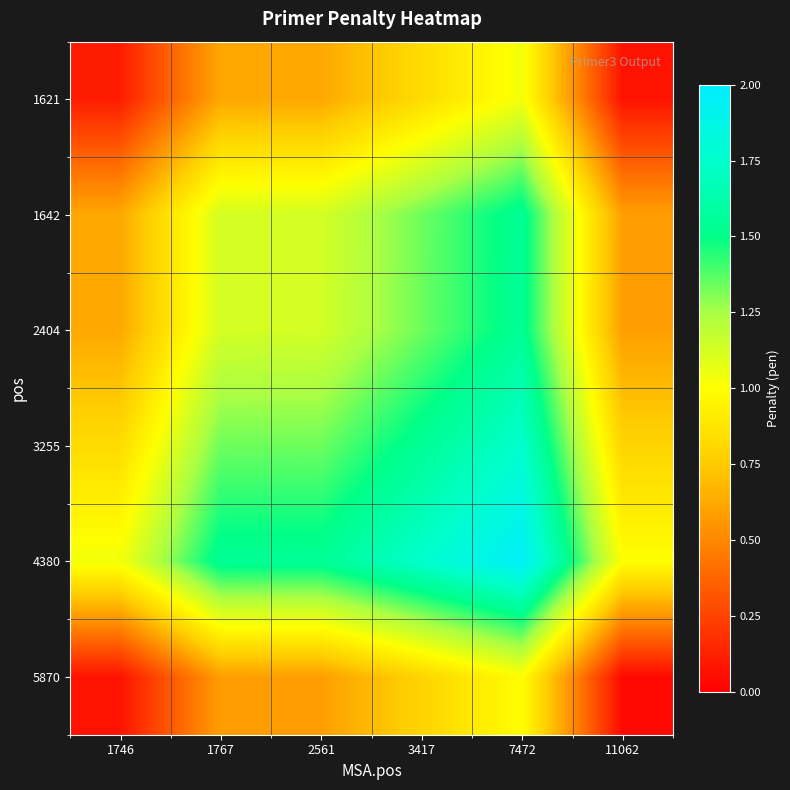

Reading right to left, what are all the values shown in this chart?

1621: 11062=0.1	7472=1.0	3417=0.8	2561=0.6	1767=0.6	1746=0.1
1642: 11062=0.6	7472=1.5	3417=1.3	2561=1.1	1767=1.1	1746=0.6
2404: 11062=0.6	7472=1.5	3417=1.3	2561=1.1	1767=1.1	1746=0.6
3255: 11062=0.8	7472=1.8	3417=1.5	2561=1.3	1767=1.3	1746=0.8
4380: 11062=1.0	7472=2.0	3417=1.8	2561=1.5	1767=1.5	1746=1.0
5870: 11062=0.0	7472=1.0	3417=0.8	2561=0.6	1767=0.6	1746=0.1